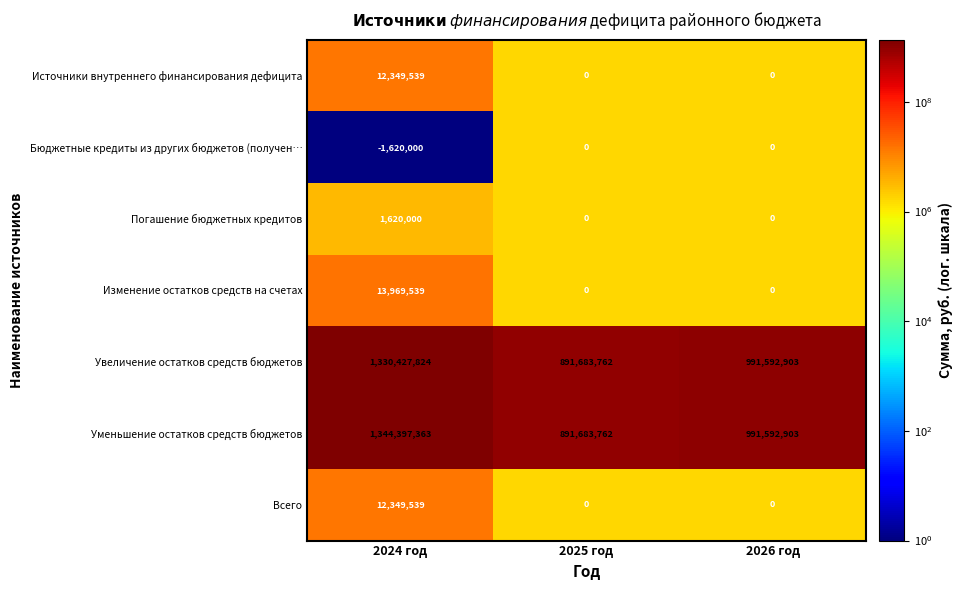

At which category is the sum across all series the highest?

2024 год